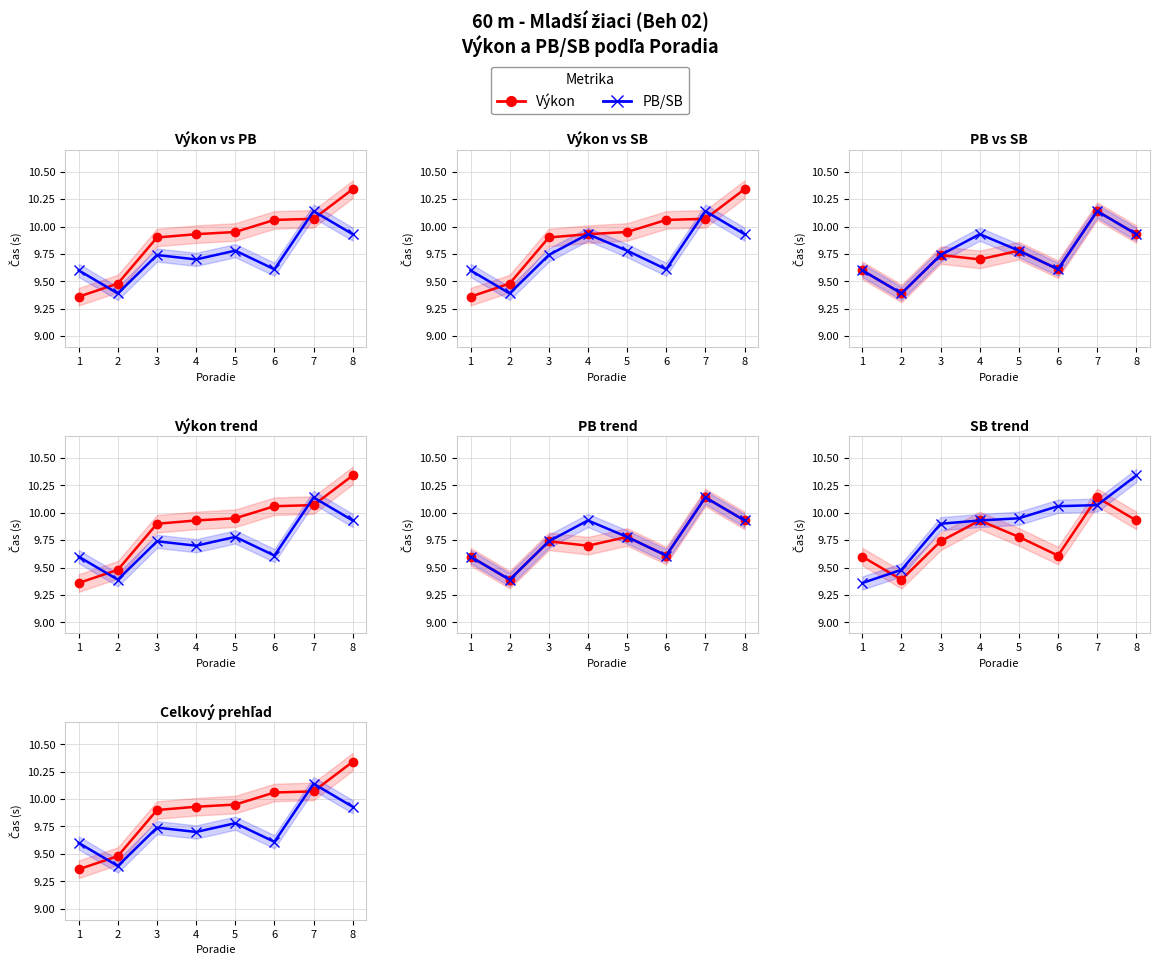

After their last crossing, which series has the higher values: Výkon or PB/SB?

Výkon